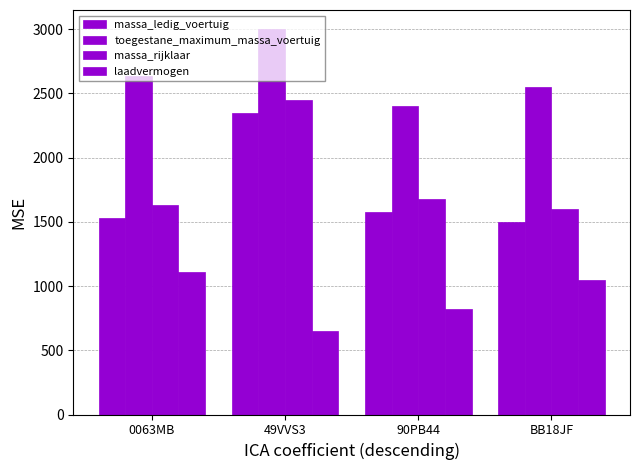

How many values in the massa_rijklaar series are below 1680?

2